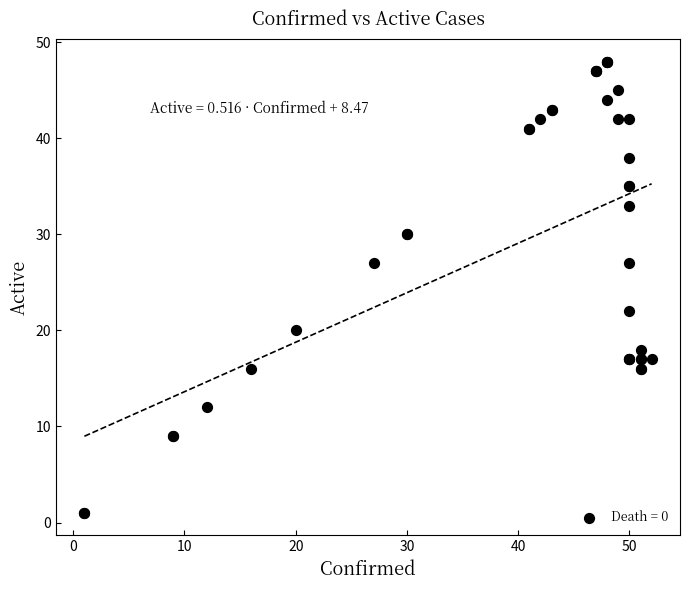

What Y value in the scatter plot is closest to 24?

22